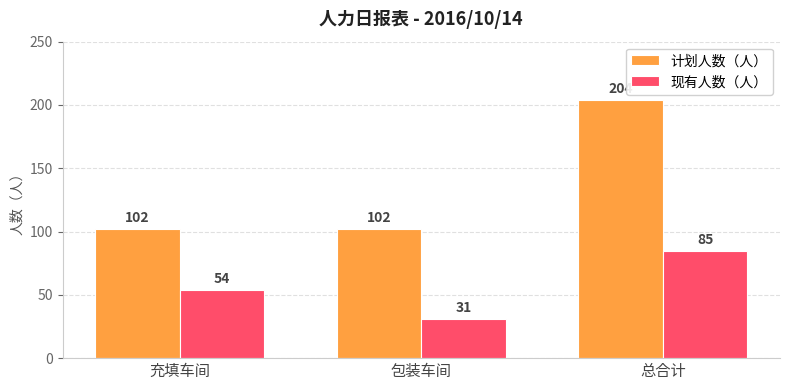

Reading right to left, transcribe all the data shown in this chart.

计划人数（人）: 204	102	102
现有人数（人）: 85	31	54